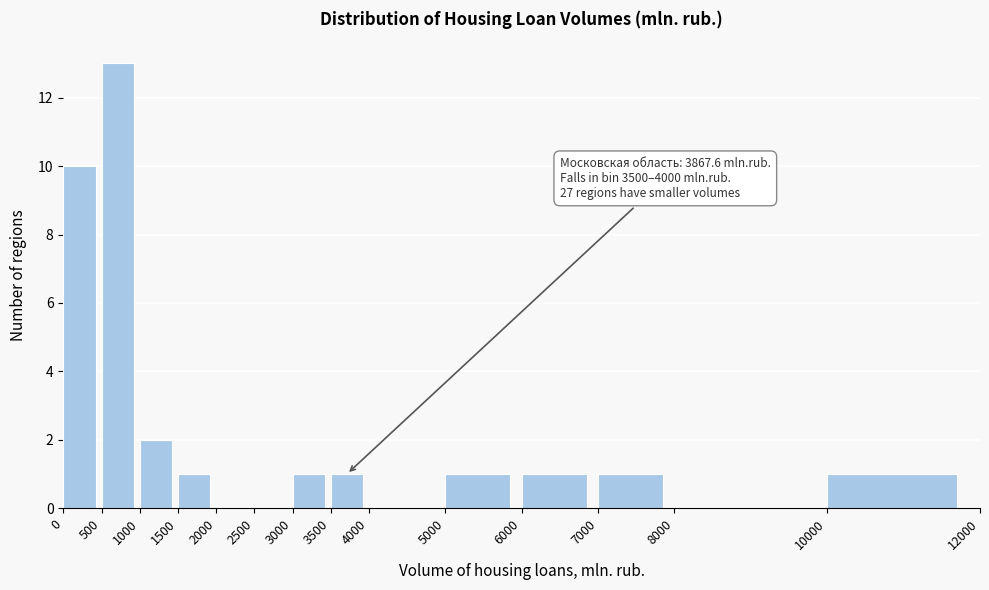

Over which range of the x-axis is the bar tallest?

500 to 1000